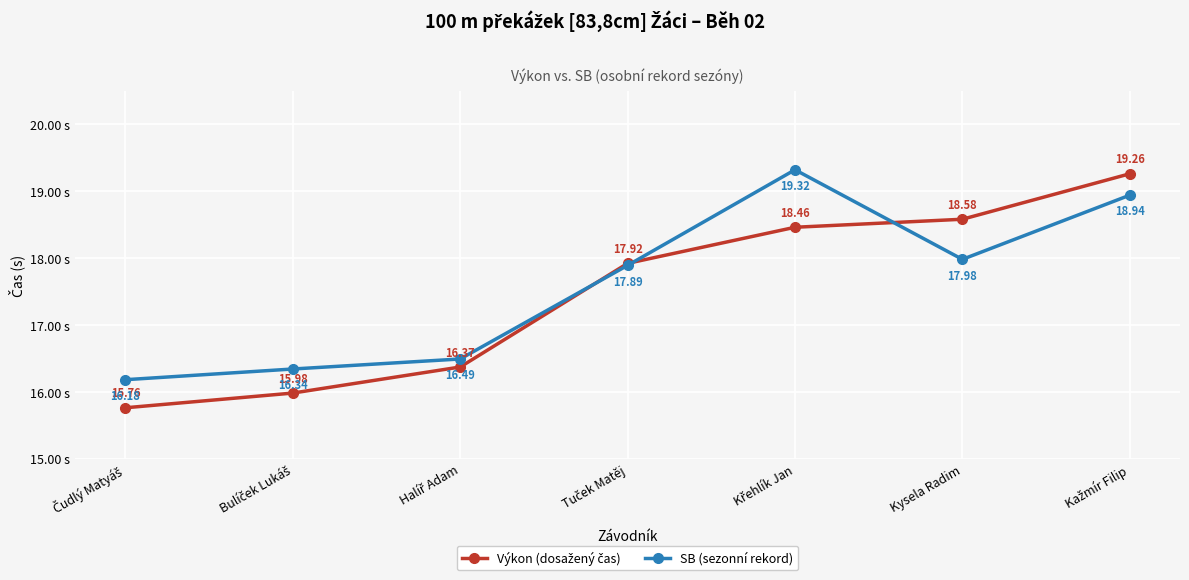

At how many categories does at least one series exceed 18?

3